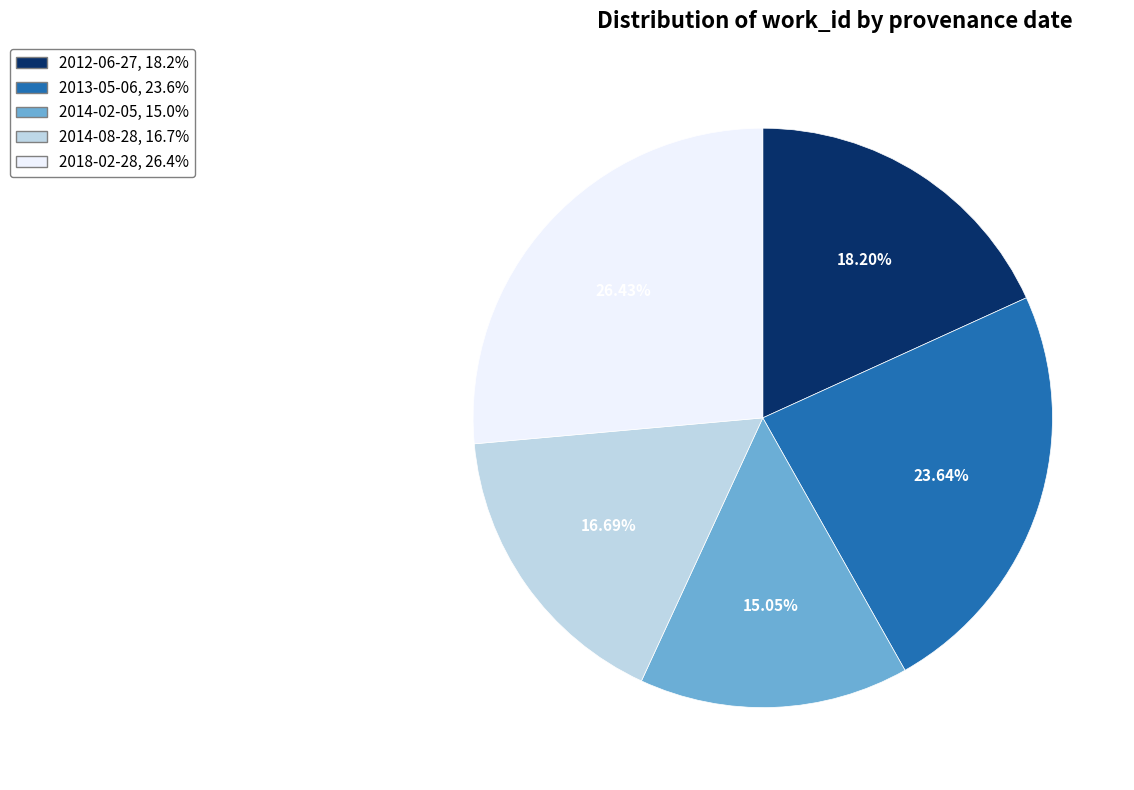

What is the ratio of the value at 2018-02-28 to the value at 2012-06-27?

1.5